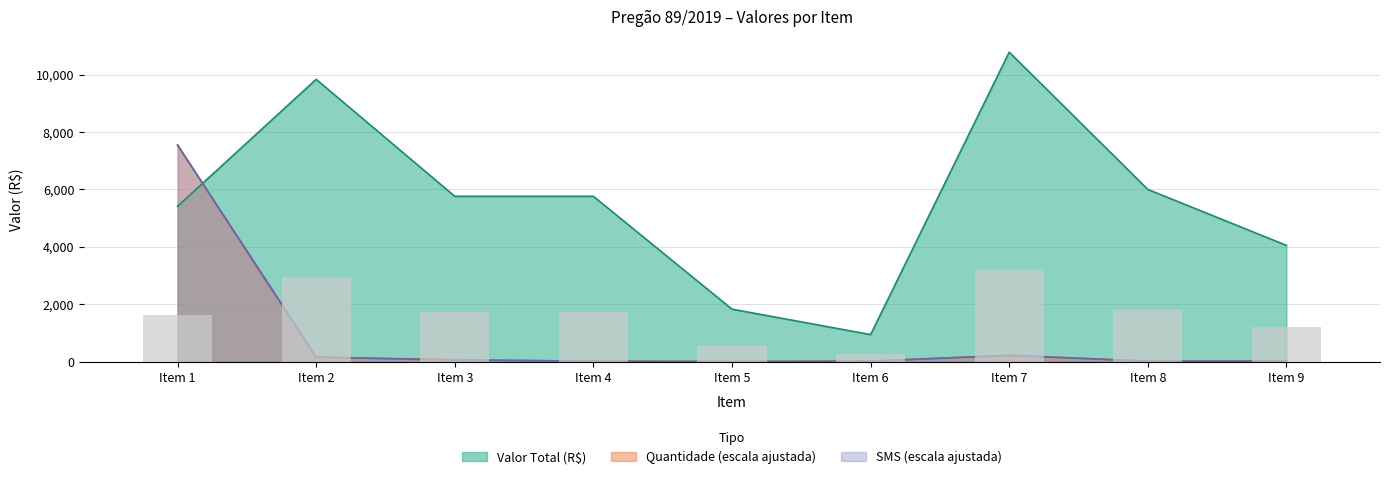

What is the average value of the Valor Total series?

5596.8